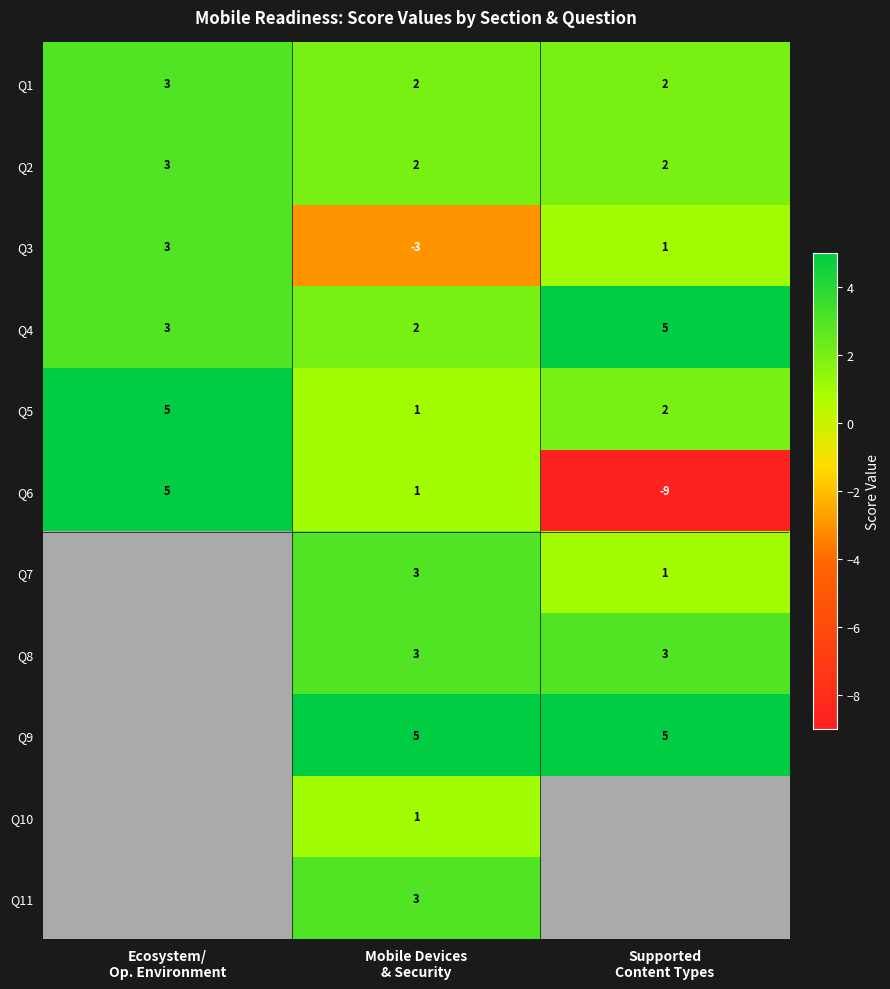

What is the sum of all Q4 values?

10